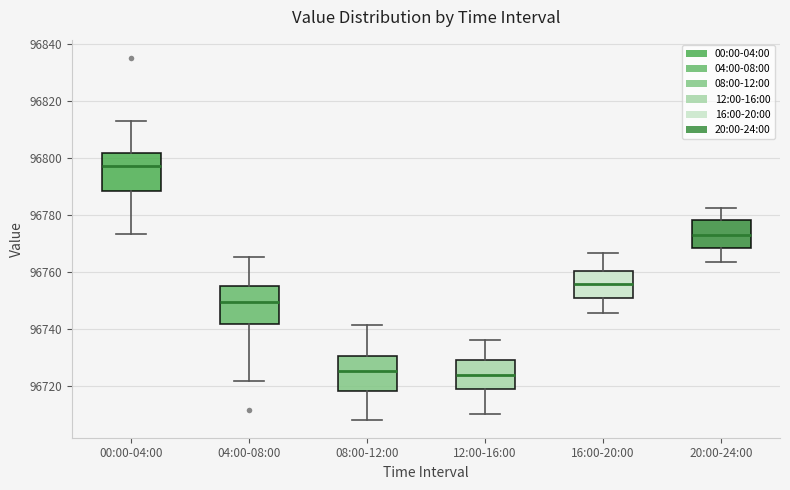

Reading left to right, read every box against the y-axis: the position of its median line, the range the box covers, and the ends of its whiskers. The values are not printed on the chart, so give them approximately, as read against the axis.

00:00-04:00: median 96798, box 96788 to 96802, whiskers 96774 to 96814
04:00-08:00: median 96750, box 96742 to 96756, whiskers 96722 to 96766
08:00-12:00: median 96726, box 96718 to 96730, whiskers 96708 to 96742
12:00-16:00: median 96724, box 96720 to 96730, whiskers 96710 to 96736
16:00-20:00: median 96756, box 96752 to 96760, whiskers 96746 to 96766
20:00-24:00: median 96774, box 96768 to 96778, whiskers 96764 to 96782